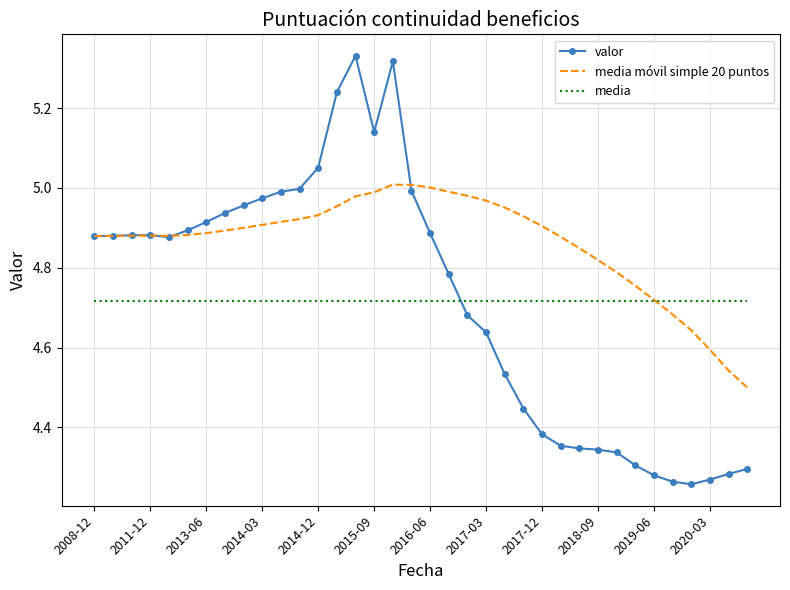

Which series has the largest range (max minus min)?

valor